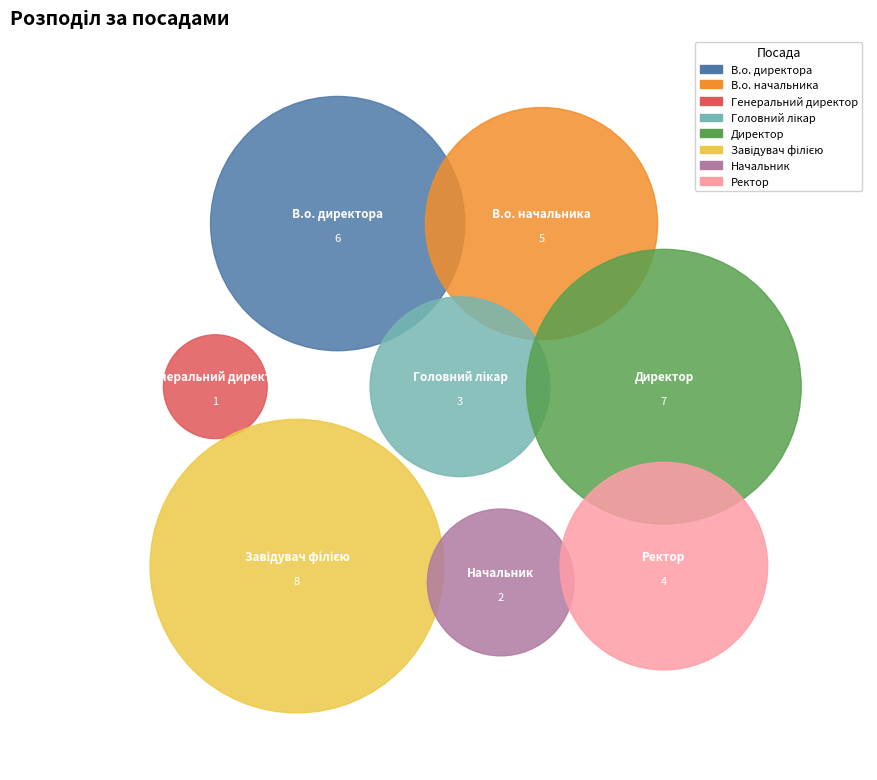

Which has a higher value, Ректор or Завідувач філією?

Завідувач філією